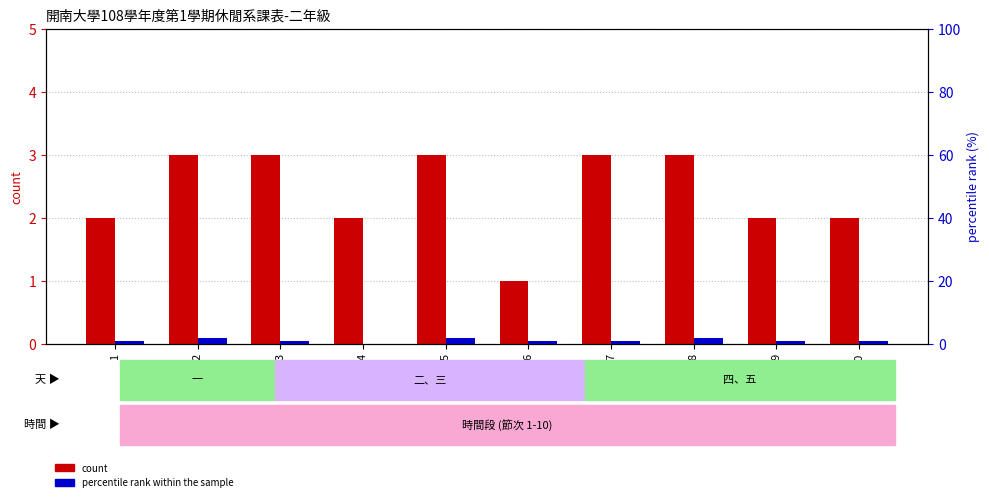

What is the average value of the percentile rank within the sample series?

1